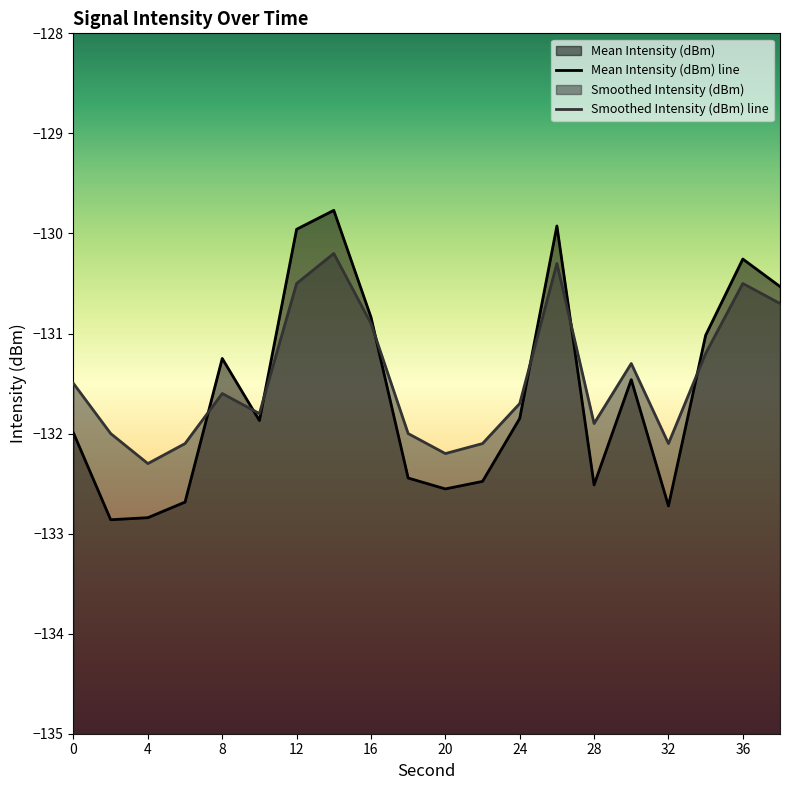

True or false: Smoothed Intensity (dBm) has a value of -198.4 at 6.

False